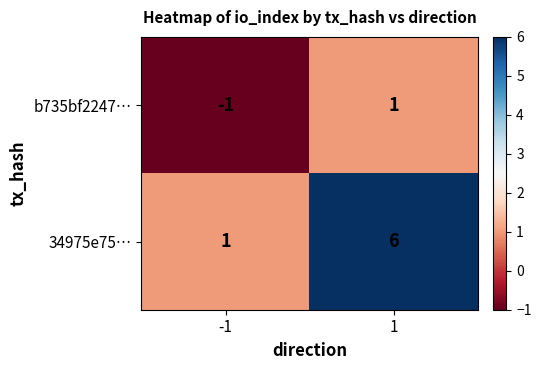

What is the greatest value displayed?

6